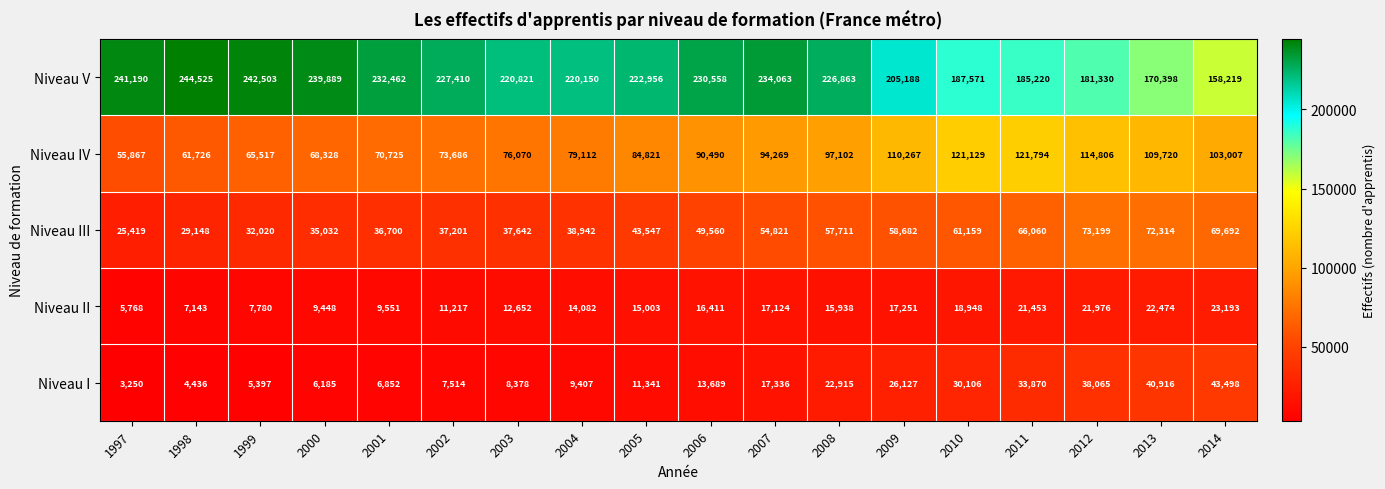

At which label is Niveau II closest to 14480?

2004